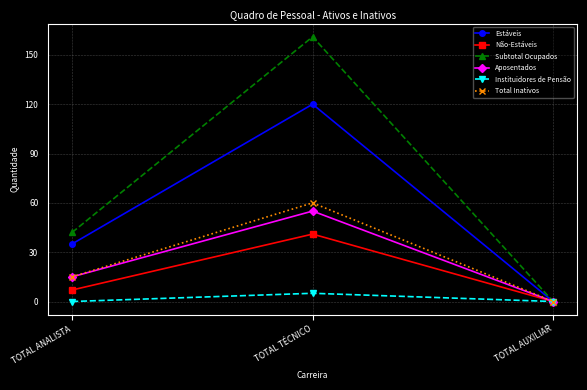

Where is Total Inativos nearest to the value 30?

TOTAL ANALISTA